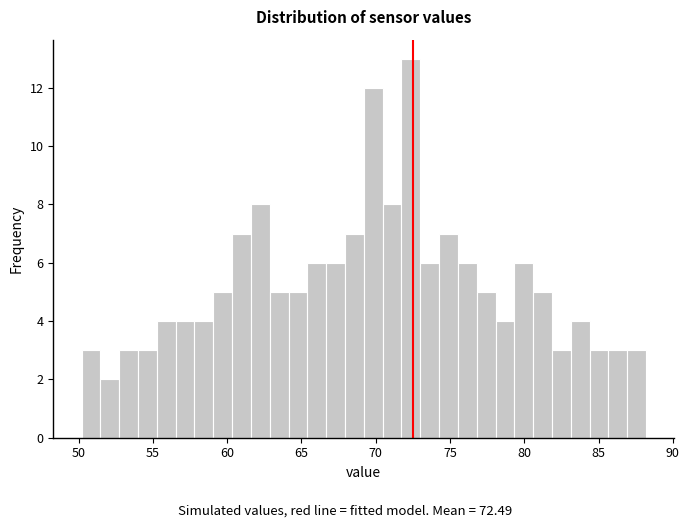

Around what value on the x-axis is the tallest bar? Give the approximate position of its centre, as read against the axis.

72.5